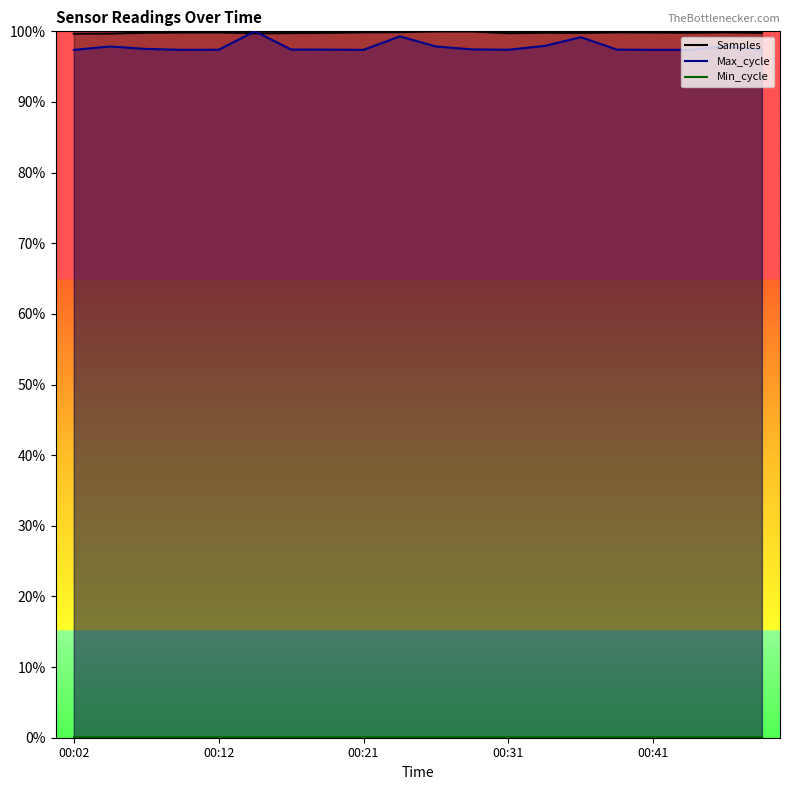

Is it true that Max_cycle equals 1.0 at 00:36?

True